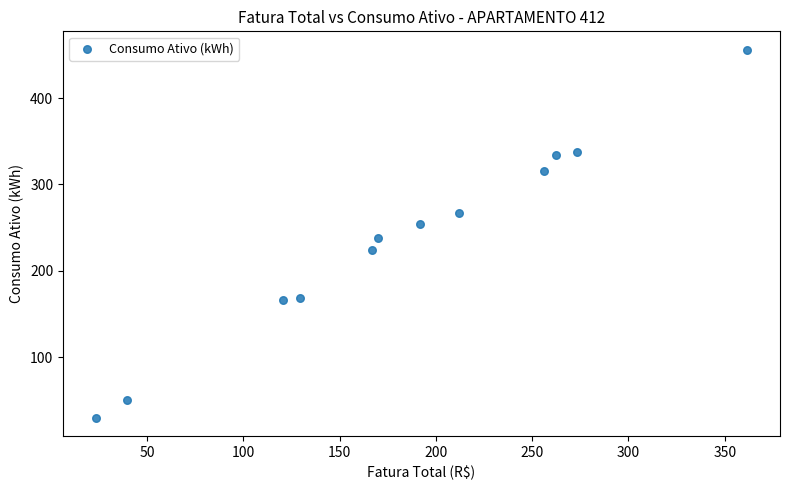

What is the average Y value?

237